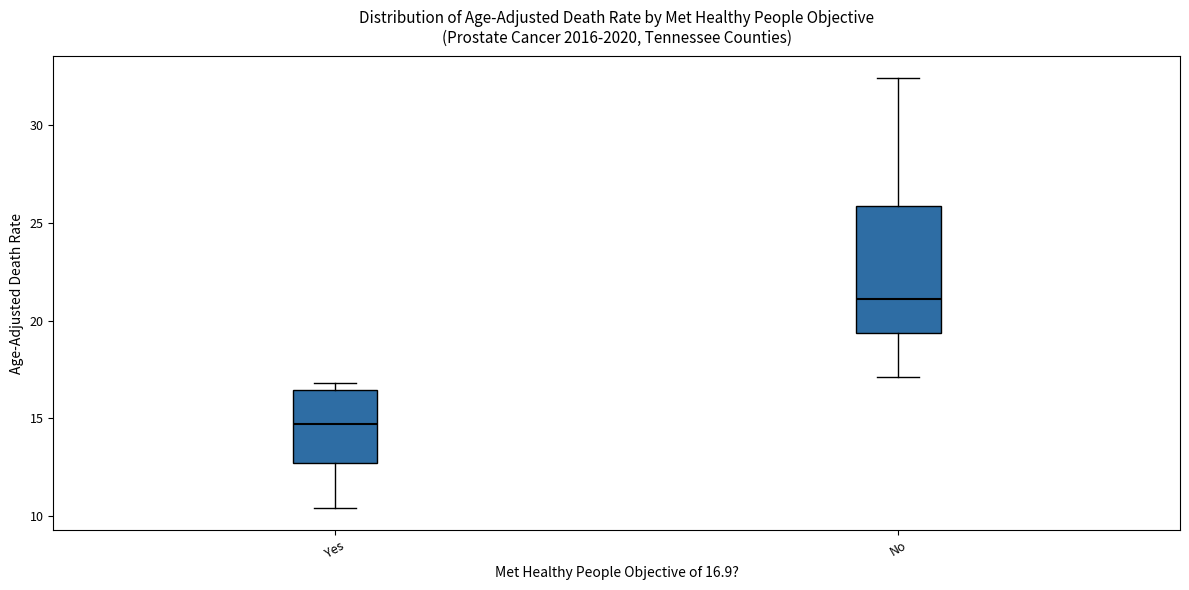

Which box's median line is the lowest?

Yes